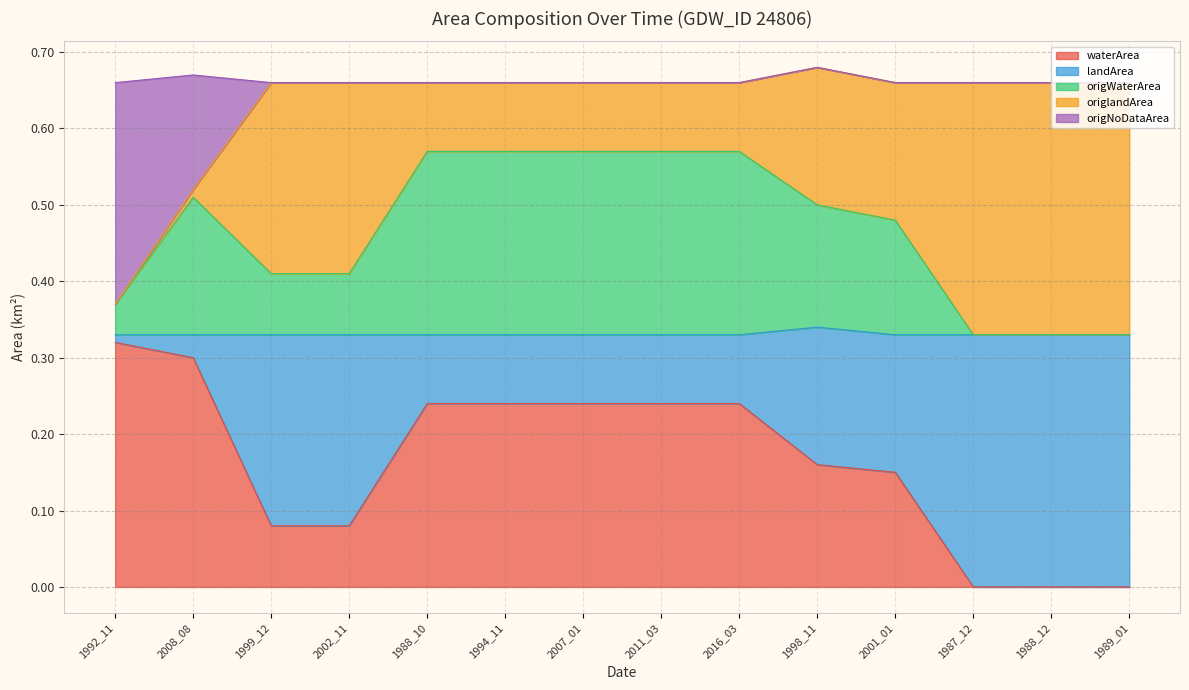

True or false: origNoDataArea and origWaterArea intersect in this chart.

False